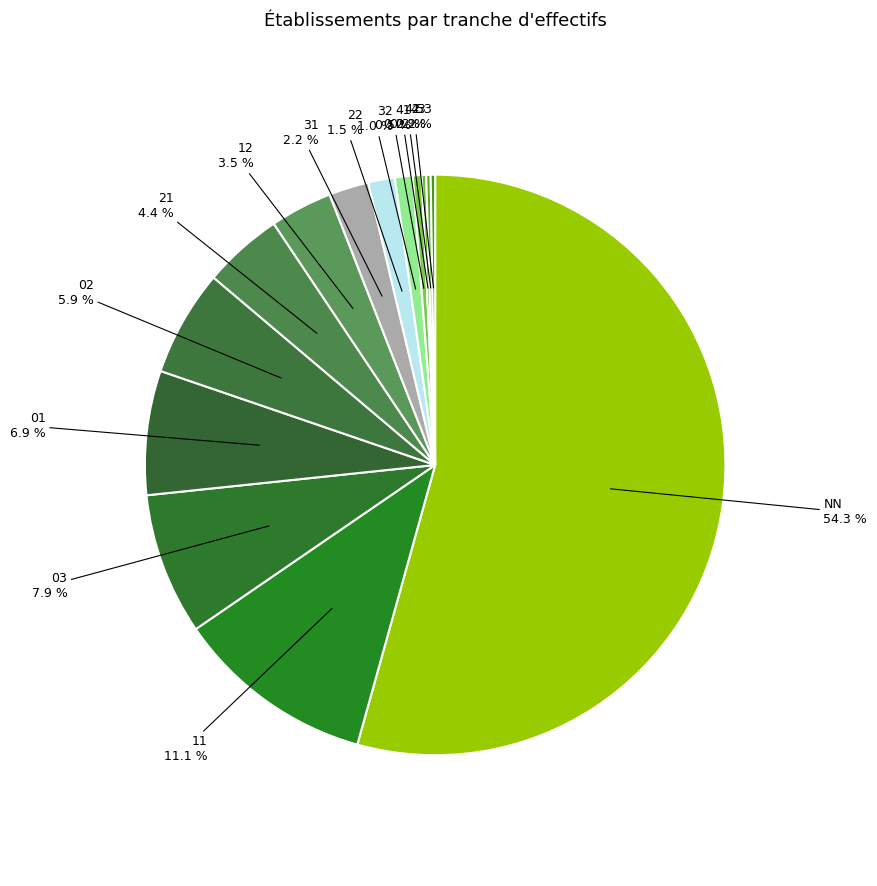

What is the largest slice in the pie chart?

NN